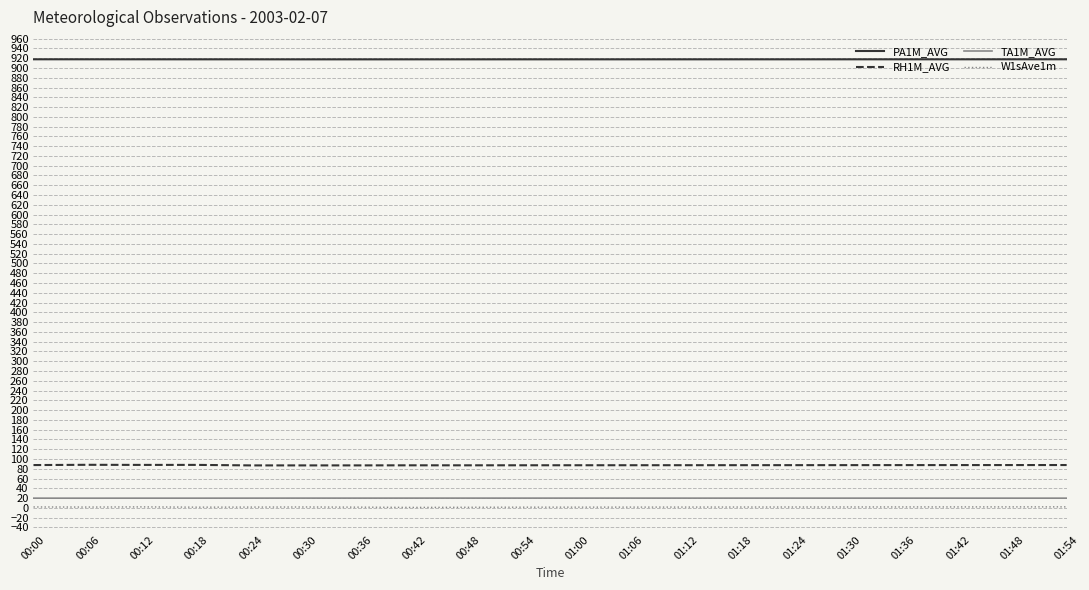

The W1sAve1m series shows 1.9 at 01:36. True or false?

True